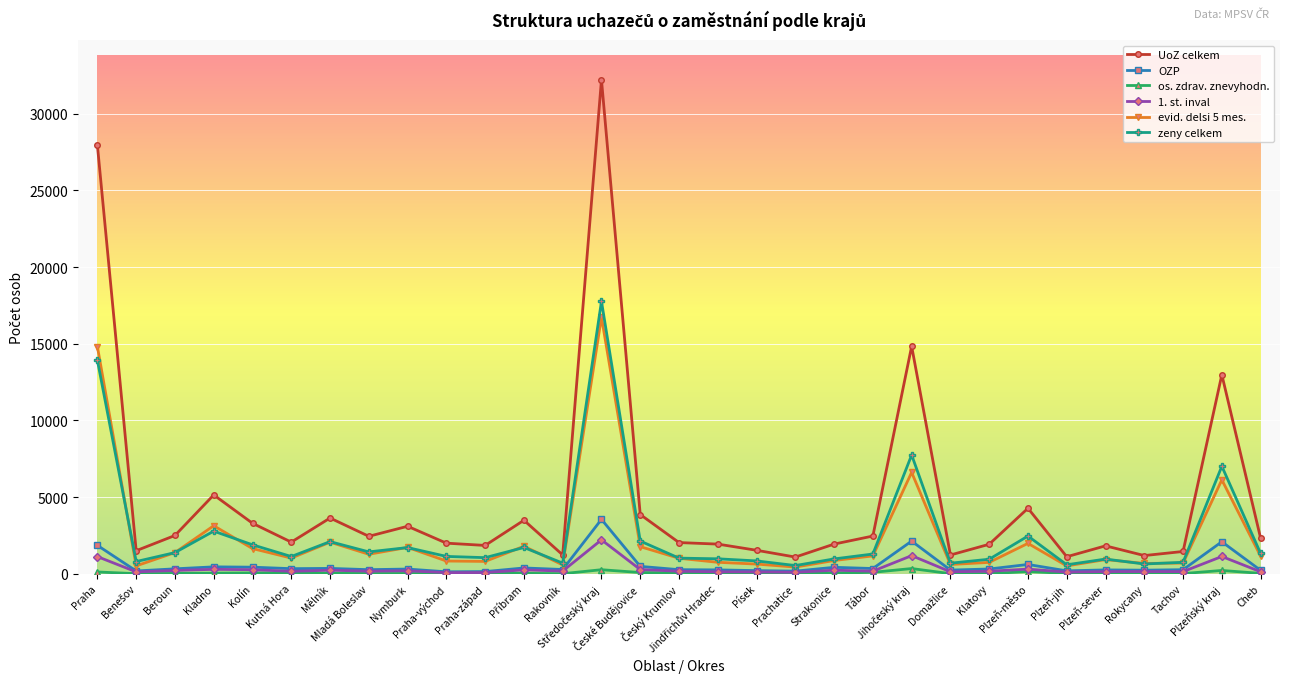

What is the value of the UoZ celkem point at the 14th from the left?

32220